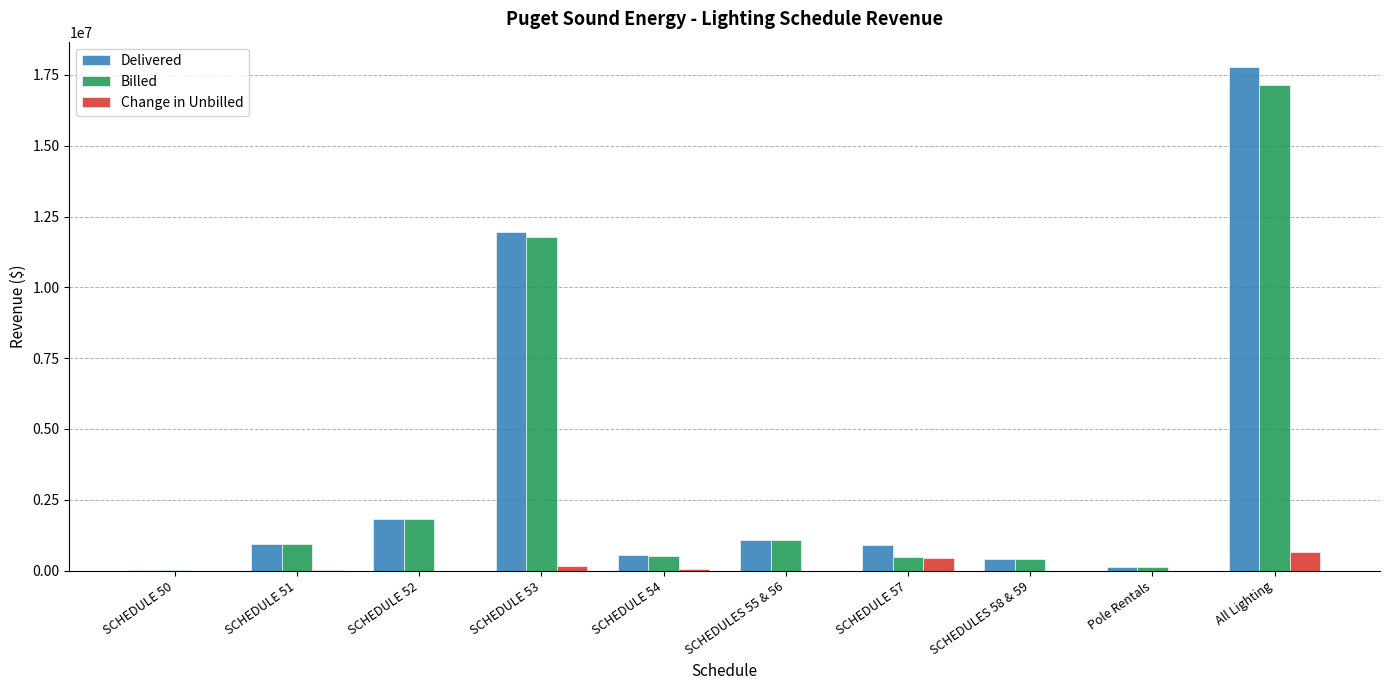

Is the value of Delivered at SCHEDULE 53 greater than the value of Billed at SCHEDULES 58 & 59?

Yes